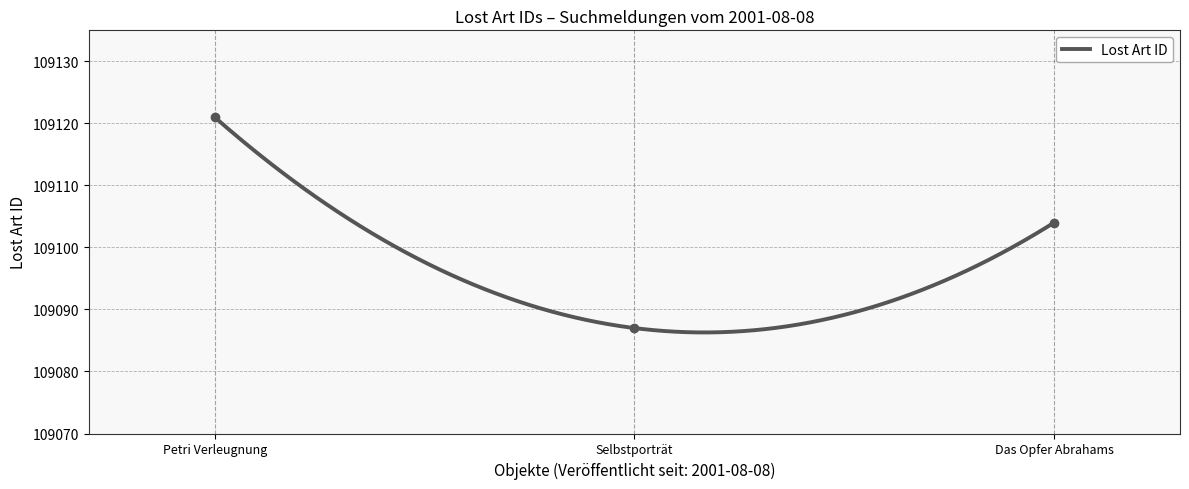

What is the highest value of the Lost Art ID series?

109121.0